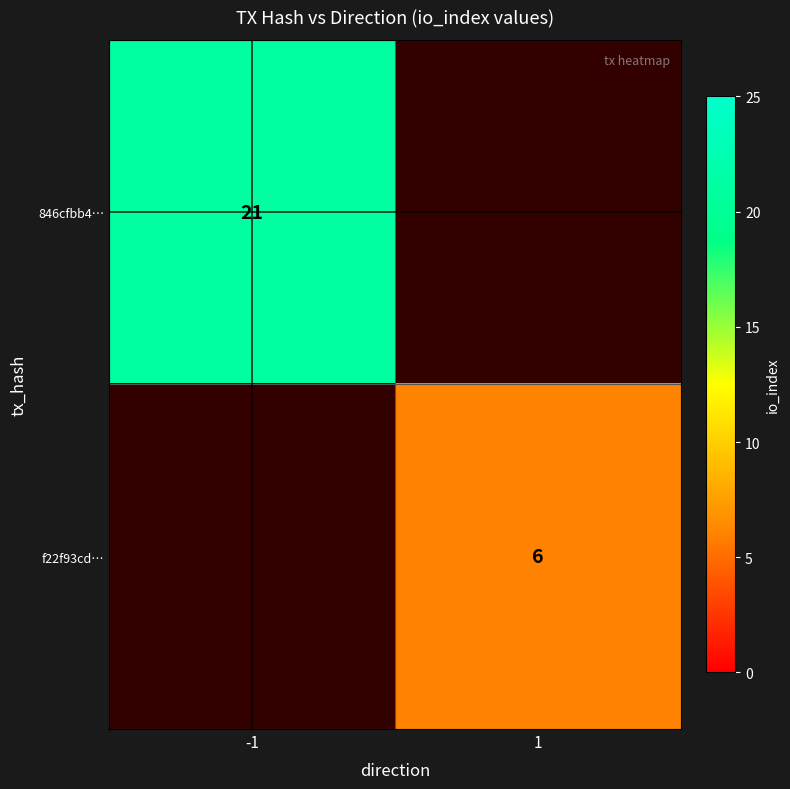

Is the value of f22f93cd… at 1 greater than the value of 846cfbb4… at -1?

No